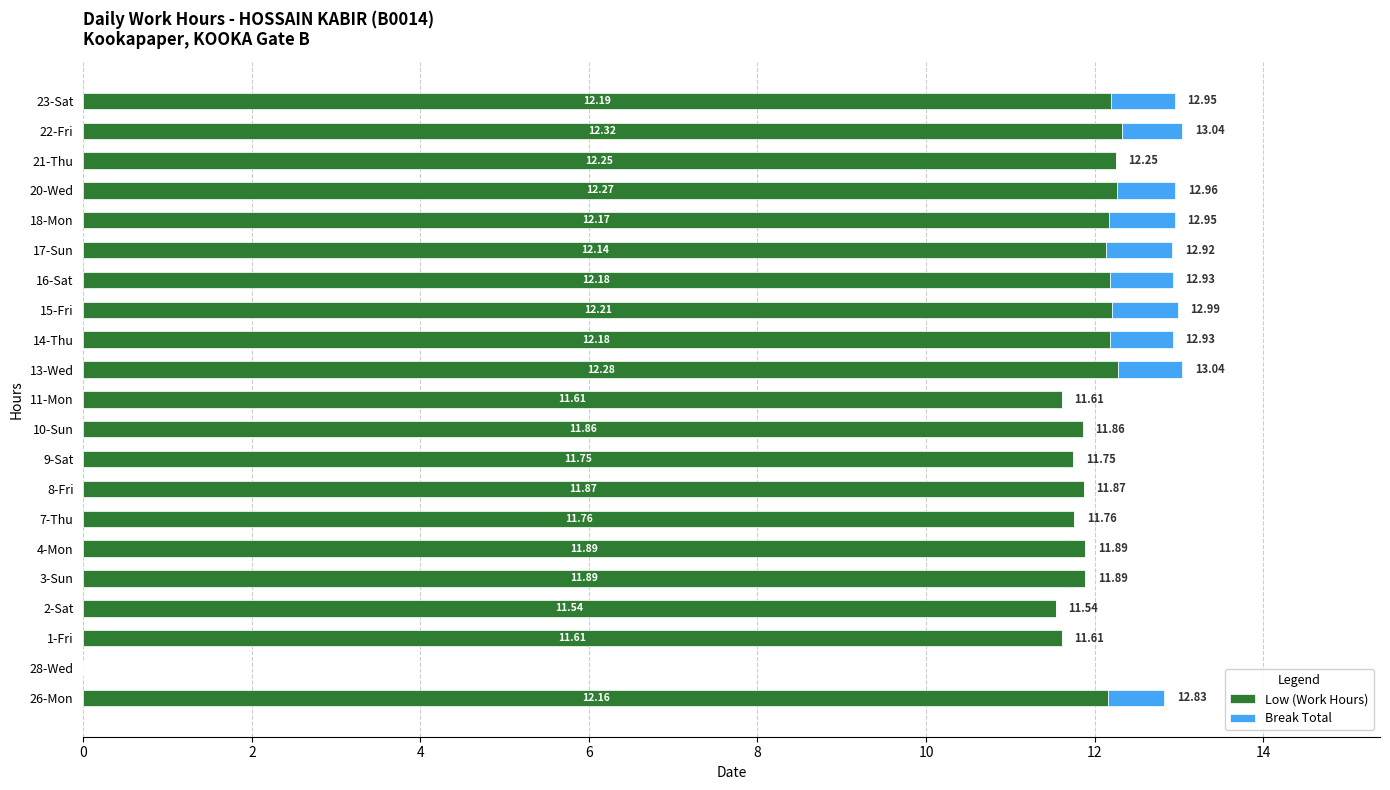

What is the sum of all Low (Work Hours) values?

240.1